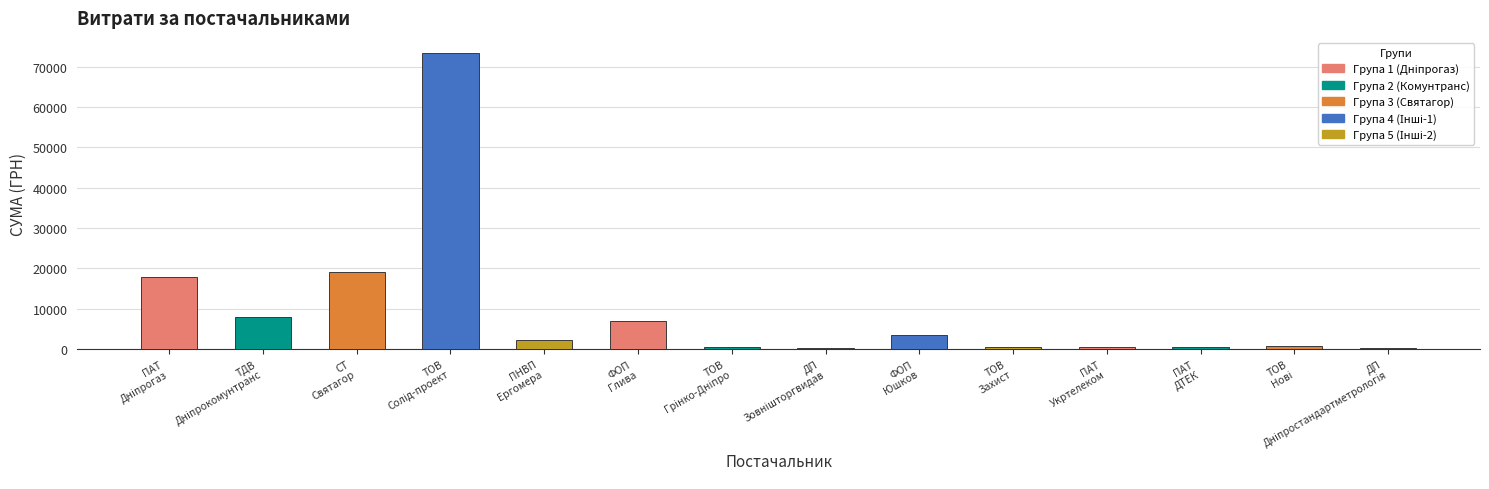

What is the greatest value displayed?

73490.0